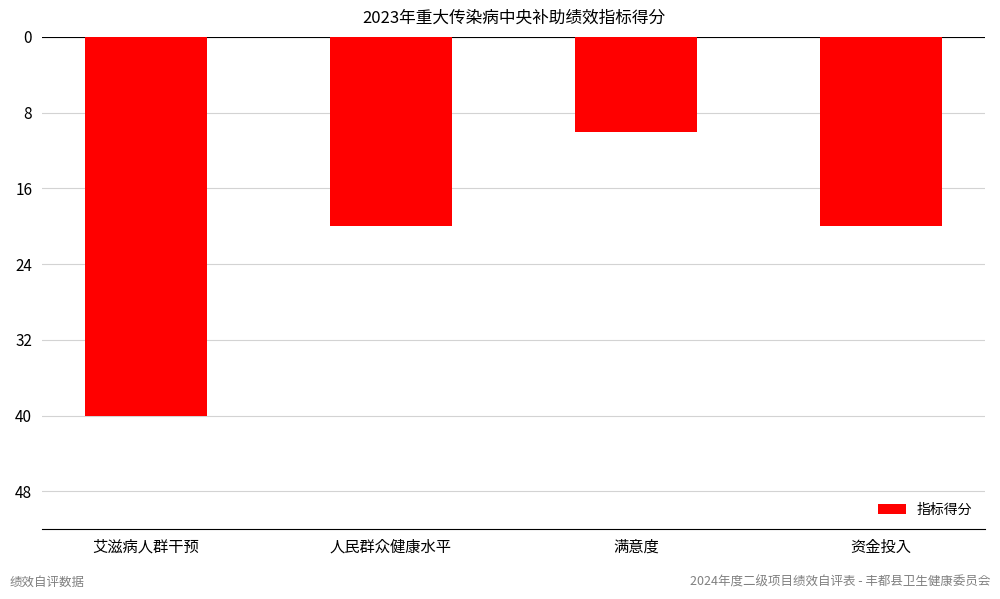

Between 艾滋病人群干预 and 人民群众健康水平, which is larger?

人民群众健康水平